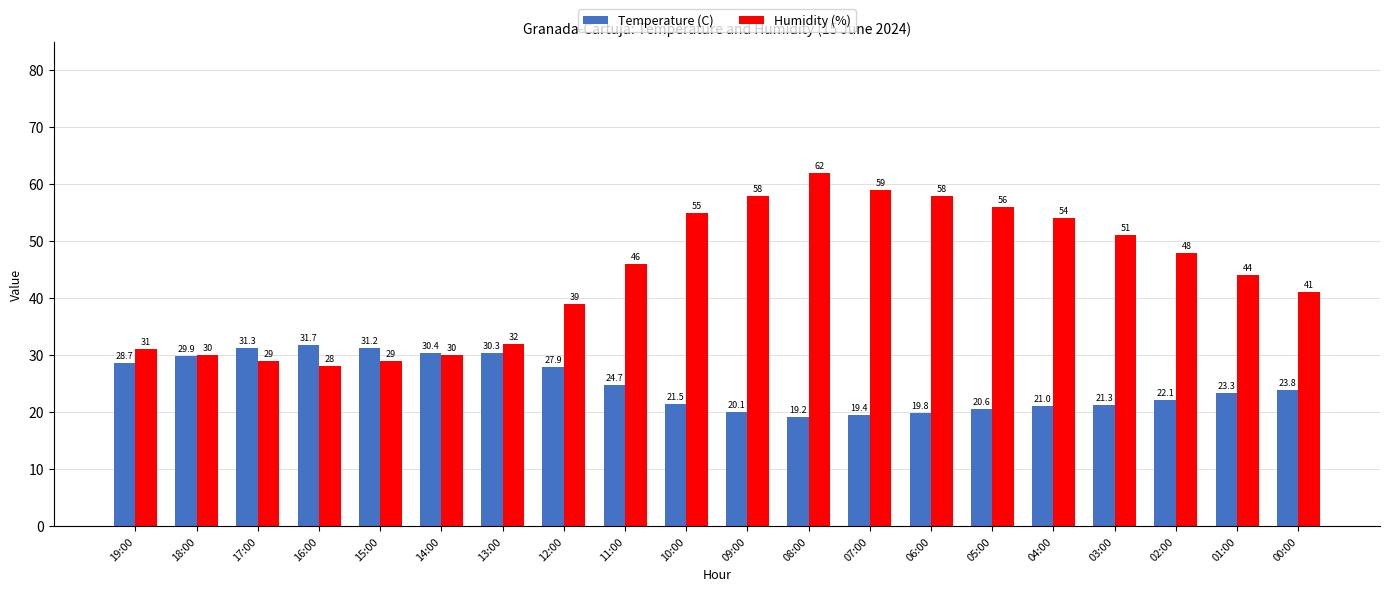

What is the maximum value for Temperature (C)?

31.7